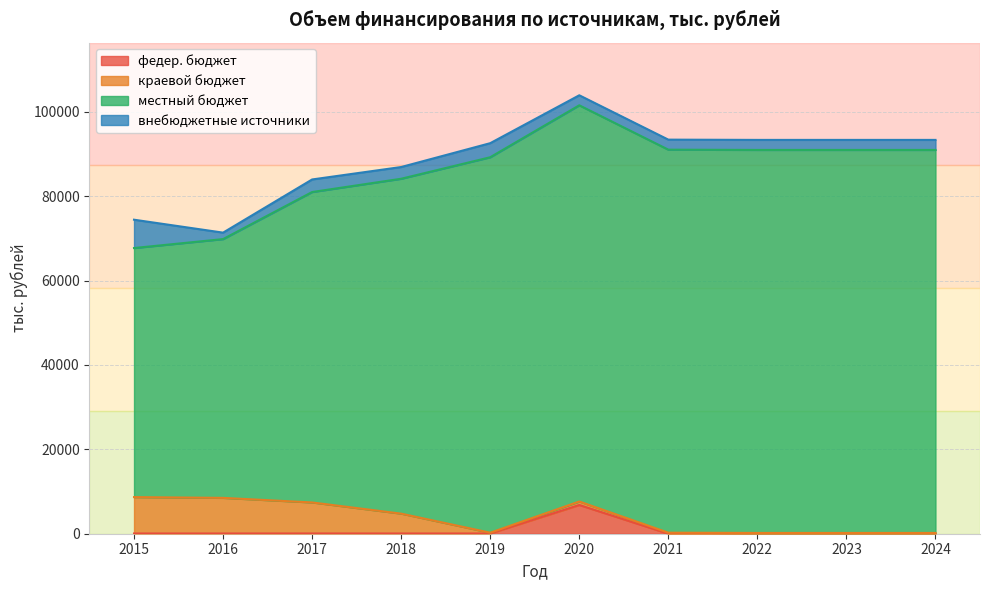

Reading left to right, transcribe all the data shown in this chart.

федер. бюджет: 2015=55.0	2016=56.0	2017=60.8	2018=55.8	2019=55.8	2020=6808.0	2021=0.0	2022=0.0	2023=0.0	2024=0.0
краевой бюджет: 2015=8624.4	2016=8441.0	2017=7350.3	2018=4703.1	2019=182.3	2020=831.0	2021=247.9	2022=184.1	2023=184.1	2024=184.1
местный бюджет: 2015=59036.3	2016=61335.1	2017=73579.4	2018=79377.1	2019=88998.2	2020=93906.5	2021=90783.7	2022=90783.7	2023=90783.7	2024=90783.7
внебюджетные источники: 2015=6713.5	2016=1532.5	2017=2978.8	2018=2780.8	2019=3333.7	2020=2376.6	2021=2376.6	2022=2376.6	2023=2376.6	2024=2376.6